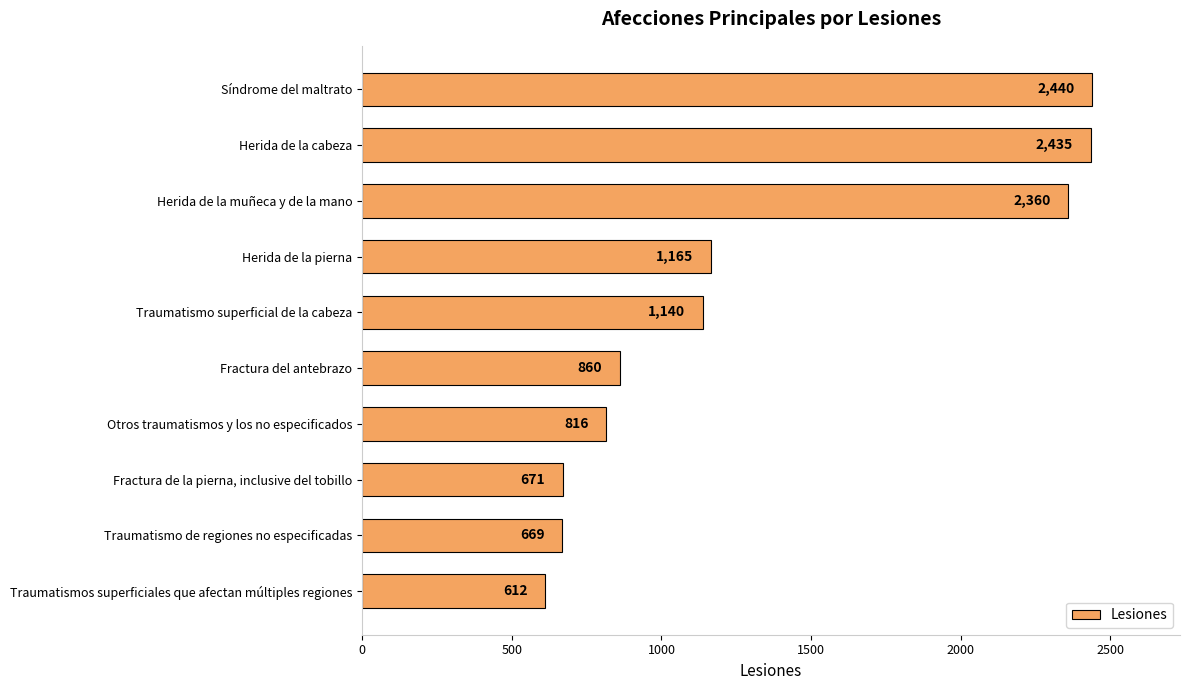

What is the smallest value displayed?

612